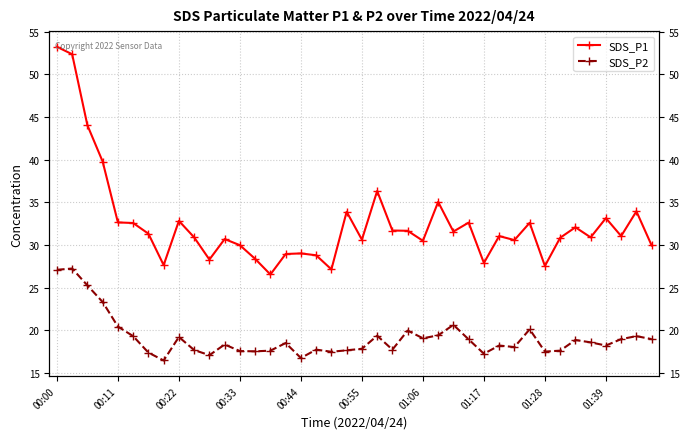

Read the SDS_P1 value at 10.

28.3